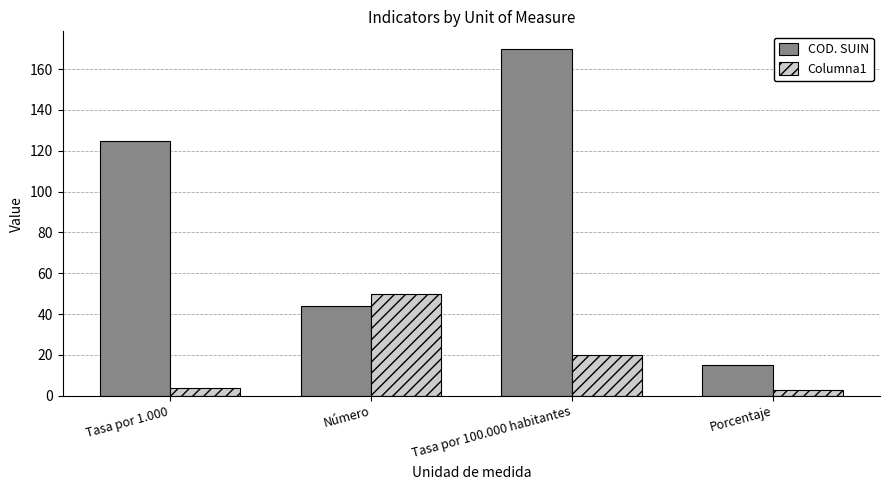

Which series has the largest total across all categories?

COD. SUIN